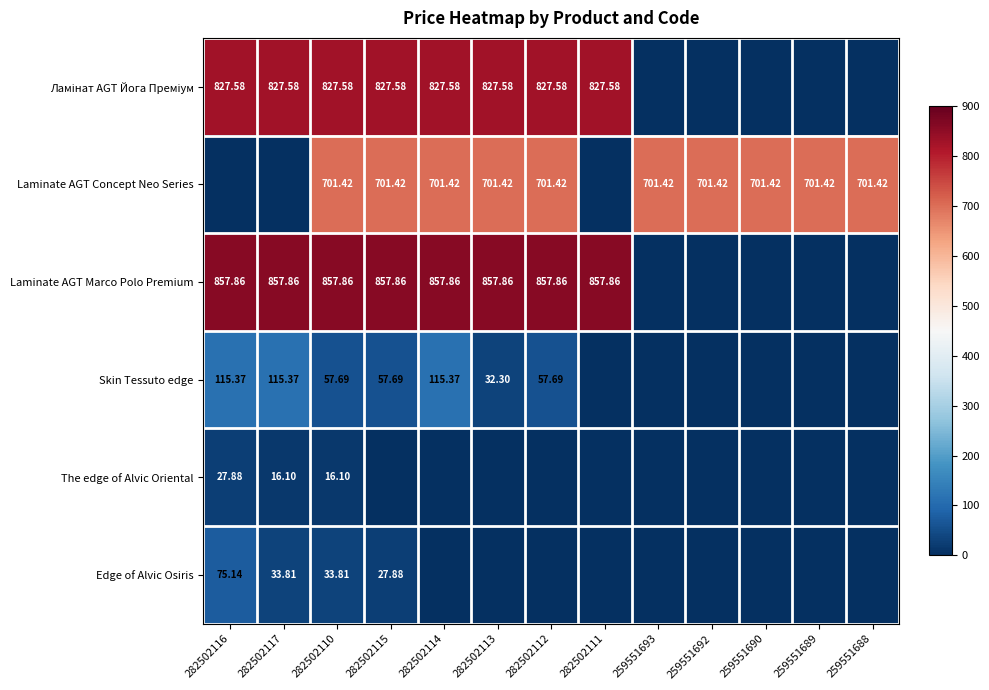

Is the value of Laminate AGT Marco Polo Premium at 282502113 greater than the value of Skin Tessuto edge at 282502115?

Yes